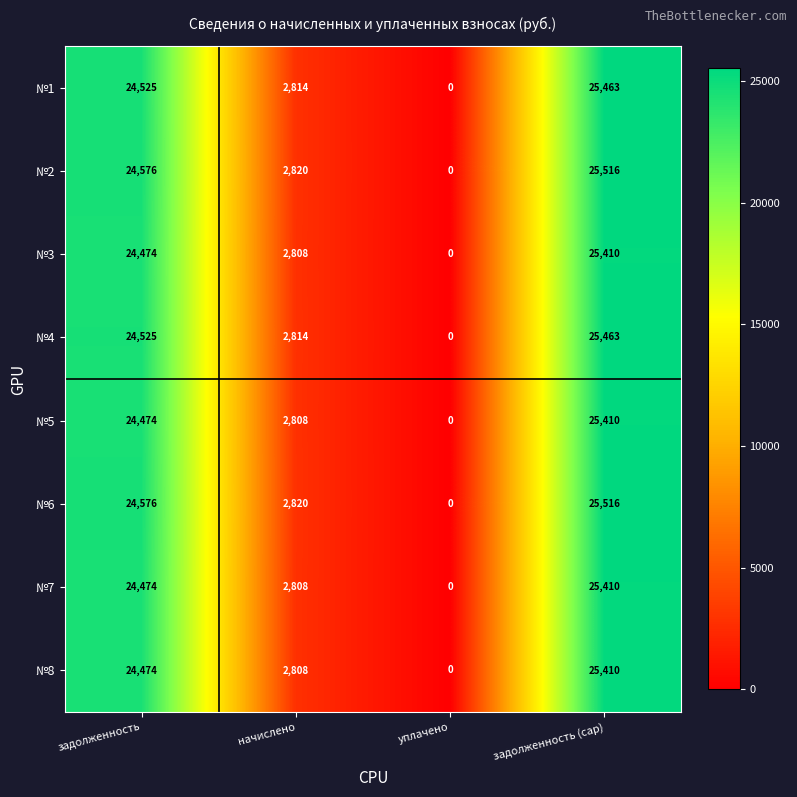

True or false: №6 has a value of 24576 at задолженность.

True